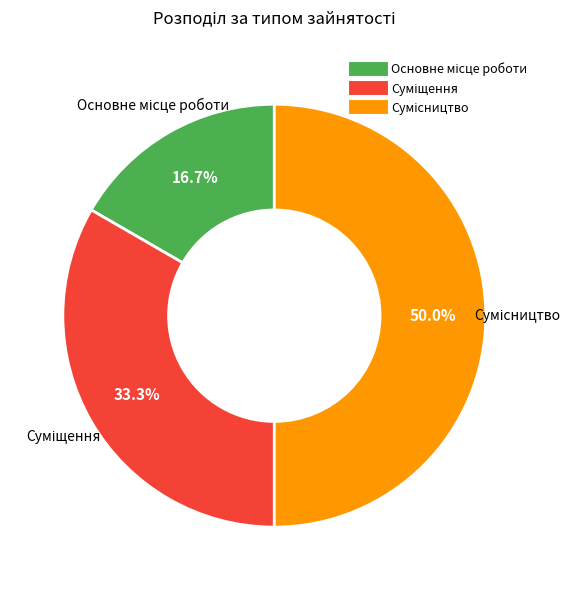

Count the number of slices in the pie.

3